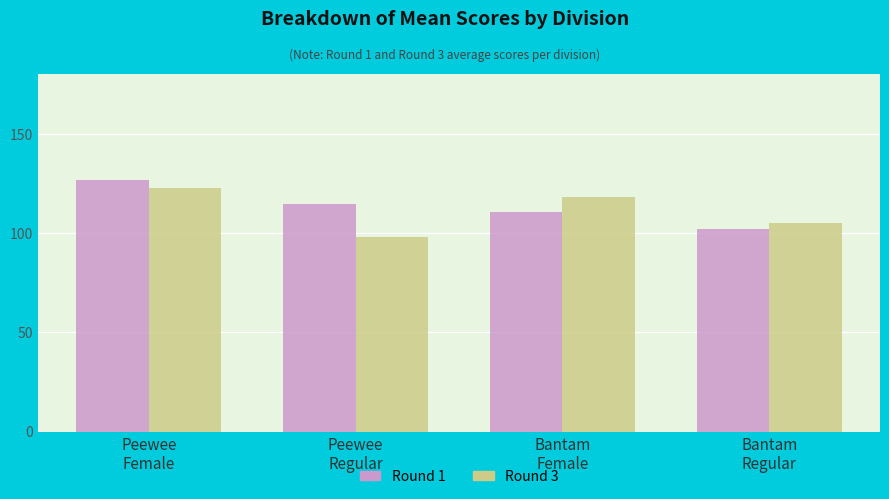

At which category does the chart reach its peak across all series?

Peewee
Female